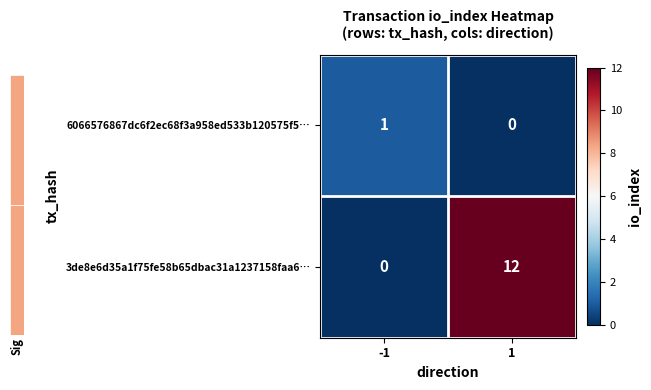

At which category is the sum across all series the highest?

1